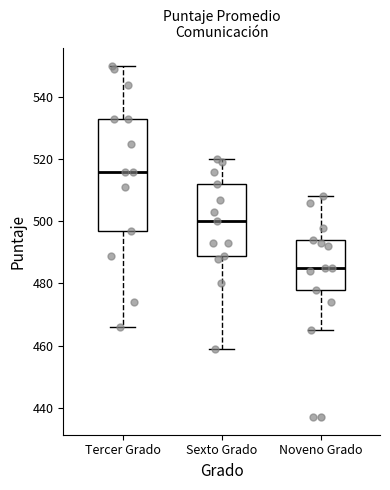

Comparing the boxes themselves (not the whiskers), which one is the tallest?

Tercer Grado